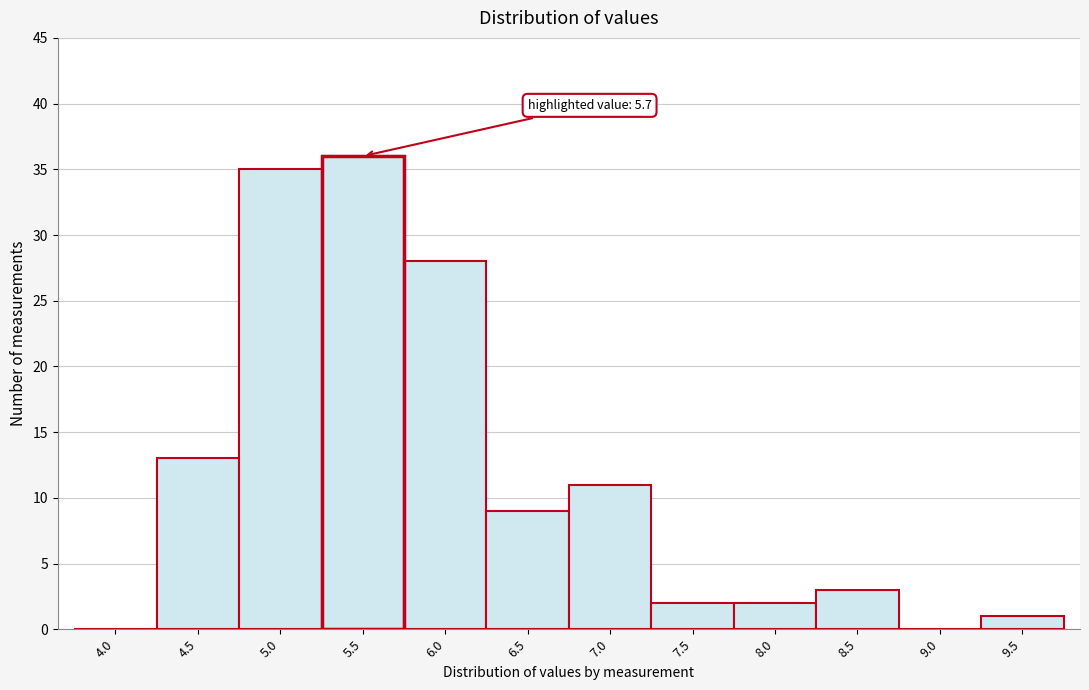

Reading left to right, list all the values displayed in this chart.

4.0=0	4.5=13	5.0=35	5.5=36	6.0=28	6.5=9	7.0=11	7.5=2	8.0=2	8.5=3	9.0=0	9.5=1